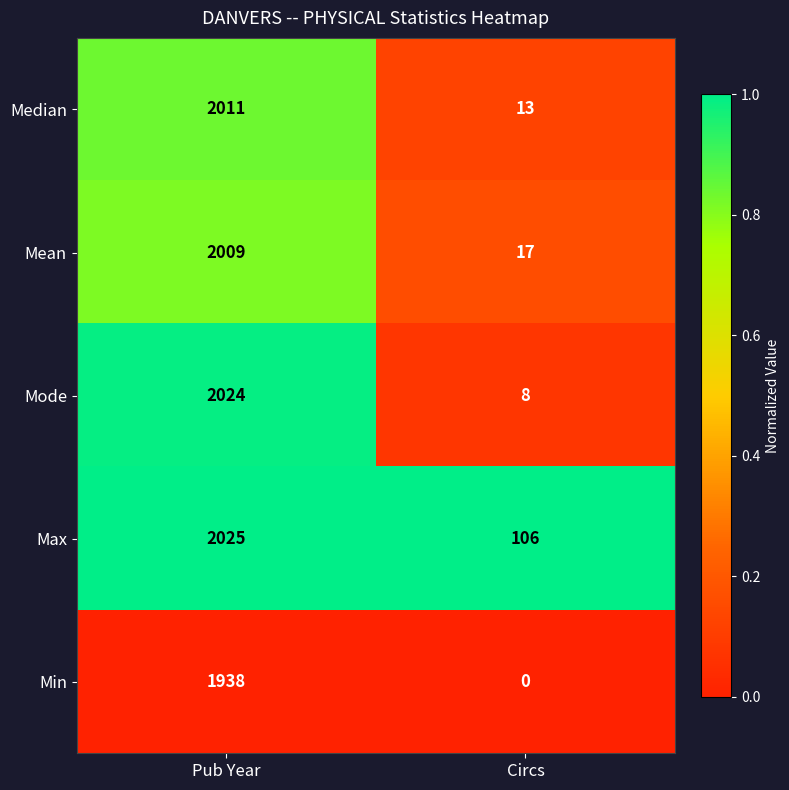

Reading left to right, list all the values displayed in this chart.

Median: Pub Year=2011	Circs=13
Mean: Pub Year=2009	Circs=17
Mode: Pub Year=2024	Circs=8
Max: Pub Year=2025	Circs=106
Min: Pub Year=1938	Circs=0